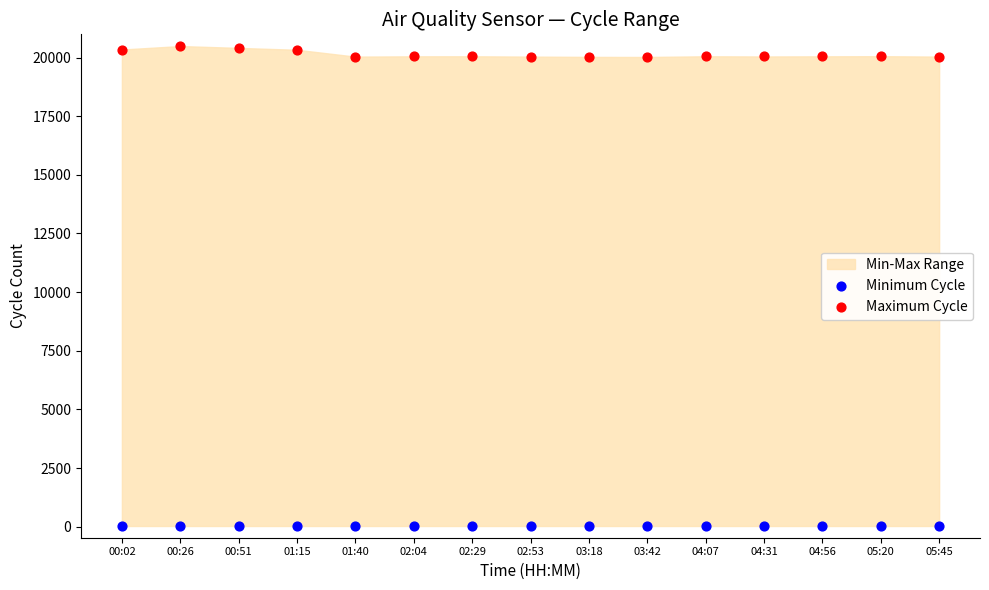

Which series contains the highest Y value?

Maximum Cycle